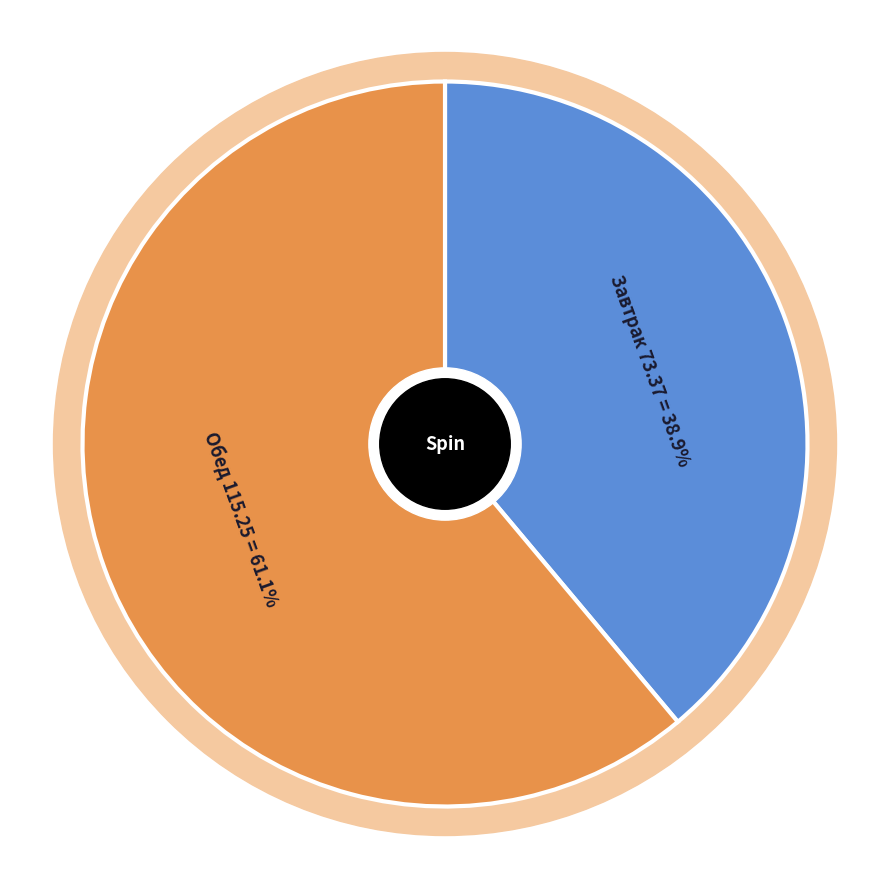

Is it true that Обед is 74% of the pie?

False